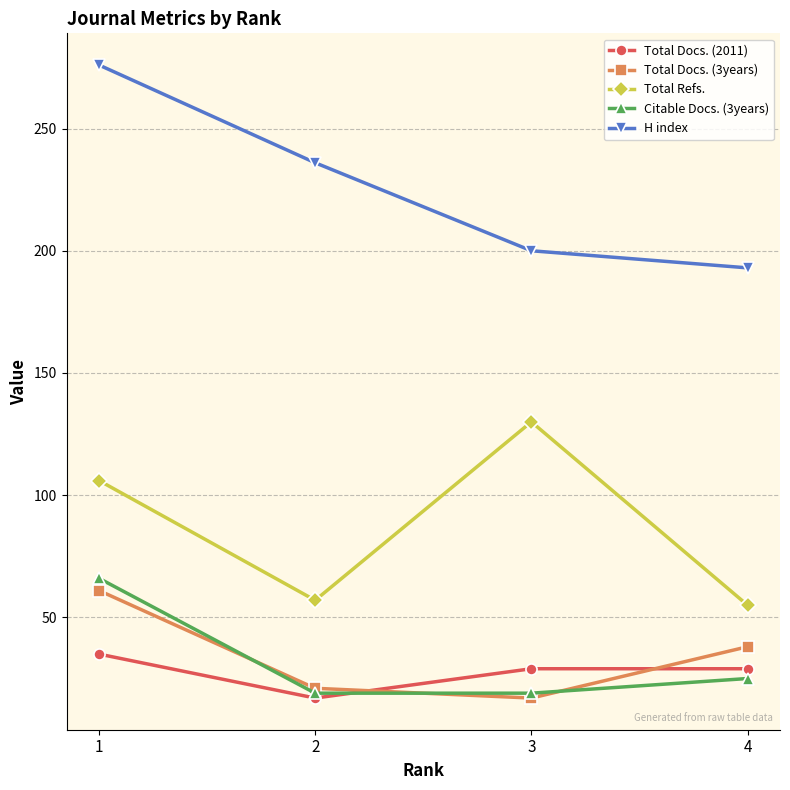

True or false: Total Docs. (2011) has more than 2 interior local peaks.

False